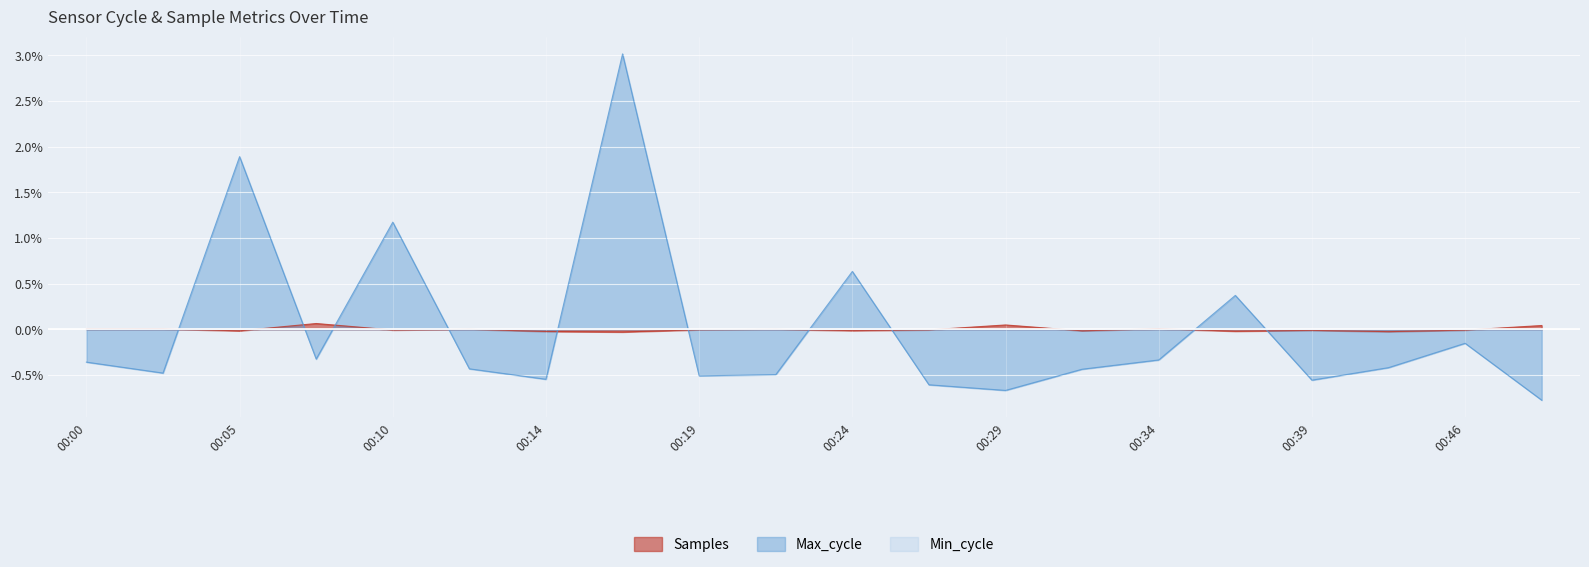

How many data points in Samples are less than 0?

12